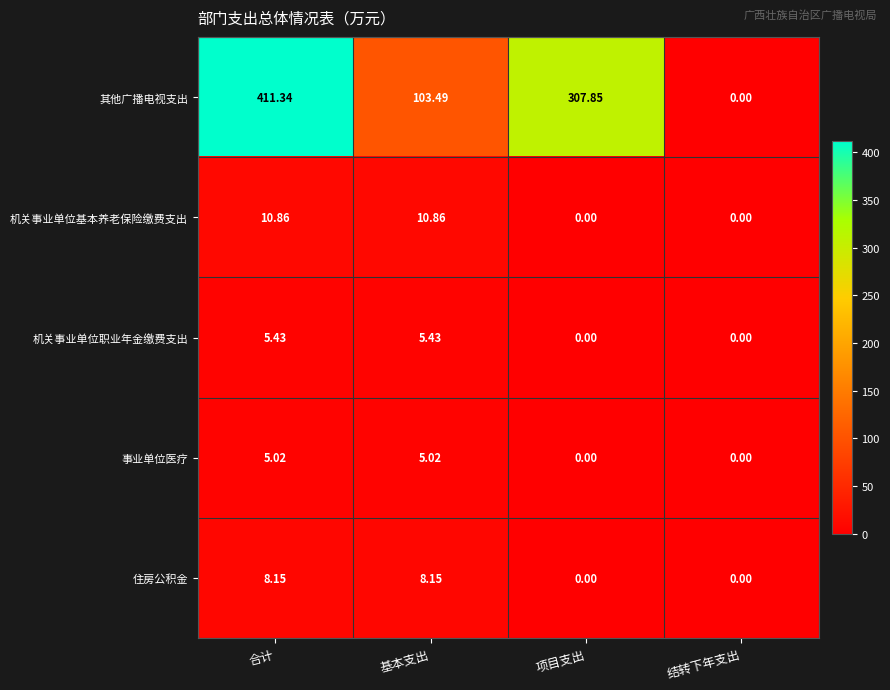

Between 合计 and 项目支出, which series saw the biggest shift?

其他广播电视支出